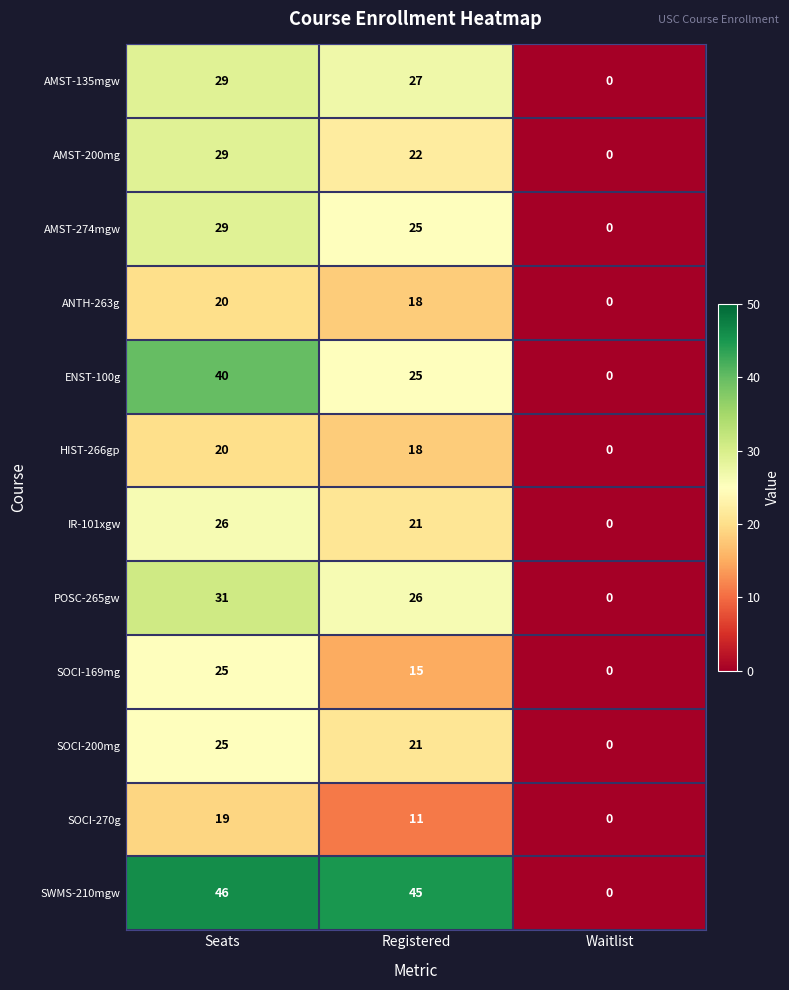

What is the difference between the maximum and minimum values in the IR-101xgw series?

26